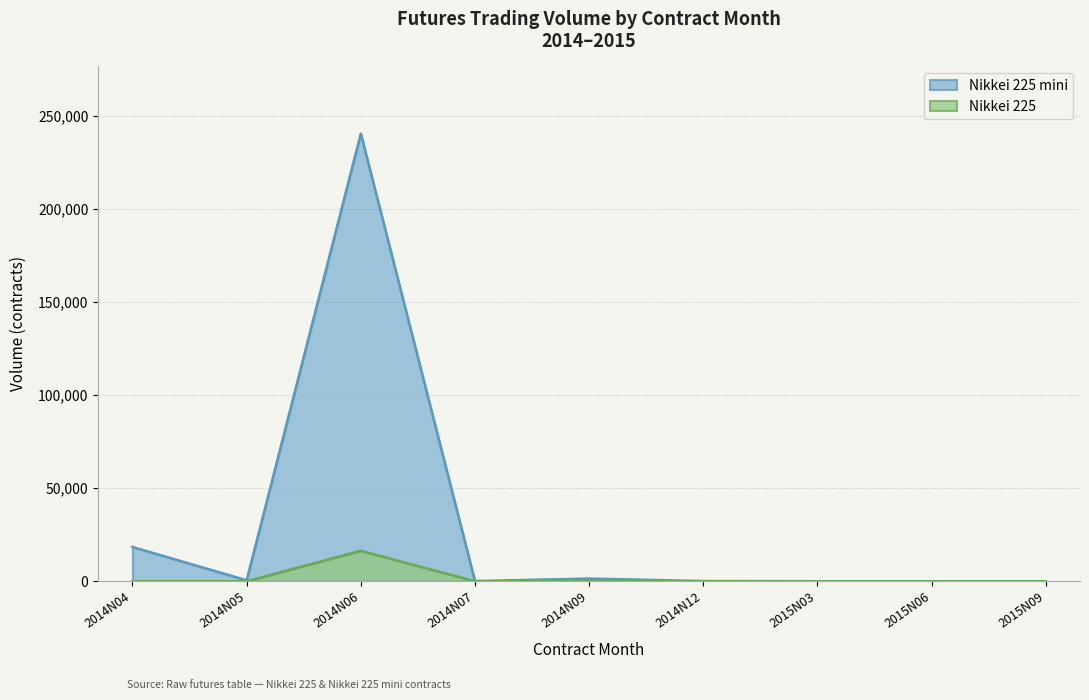

Reading left to right, extract all data points from this chart.

18417	534	240417	113	1469	108	3	8	1